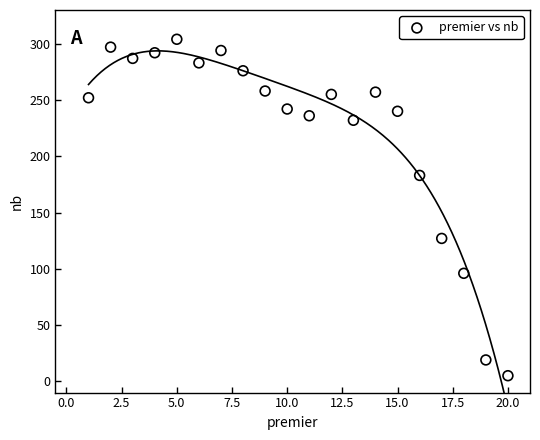

What is the range of X values (max minus min)?

19